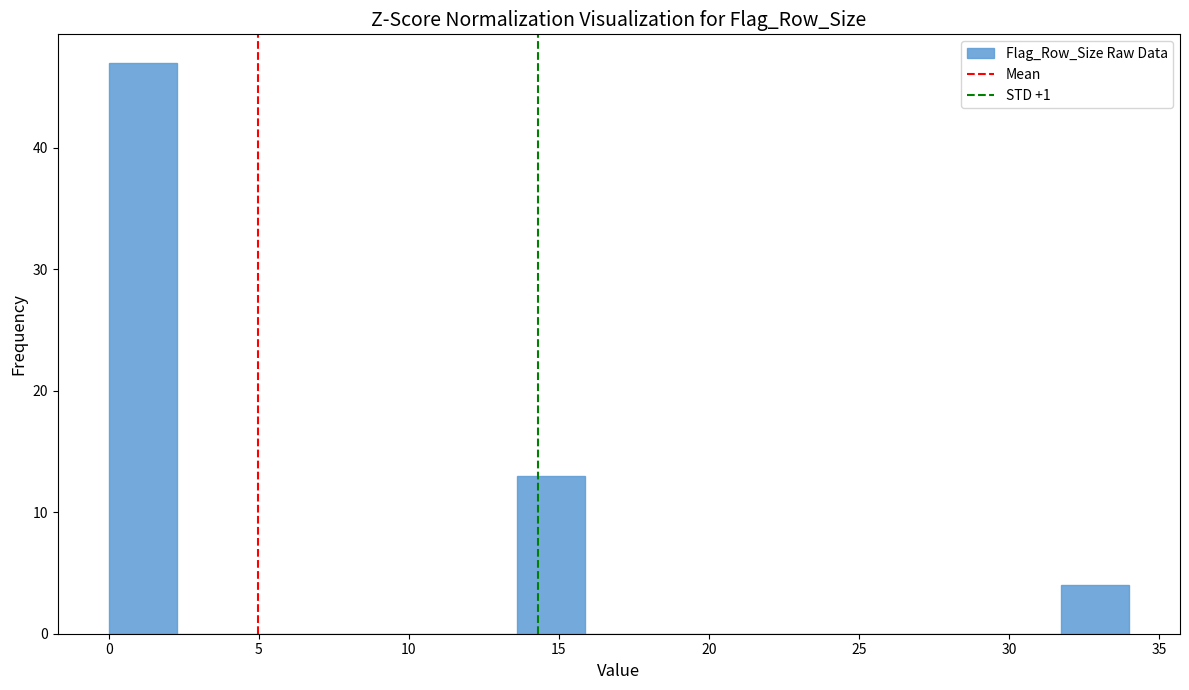

Which range on the x-axis has the tallest bar?

0.0 to 2.5